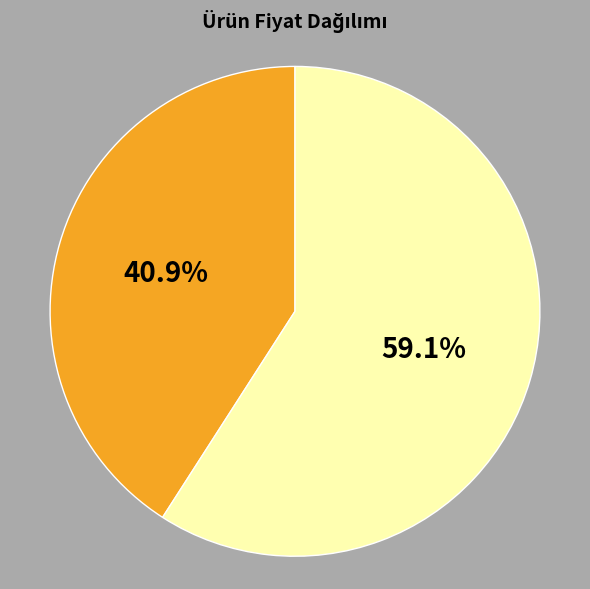

Does any single category account for the majority?

Yes